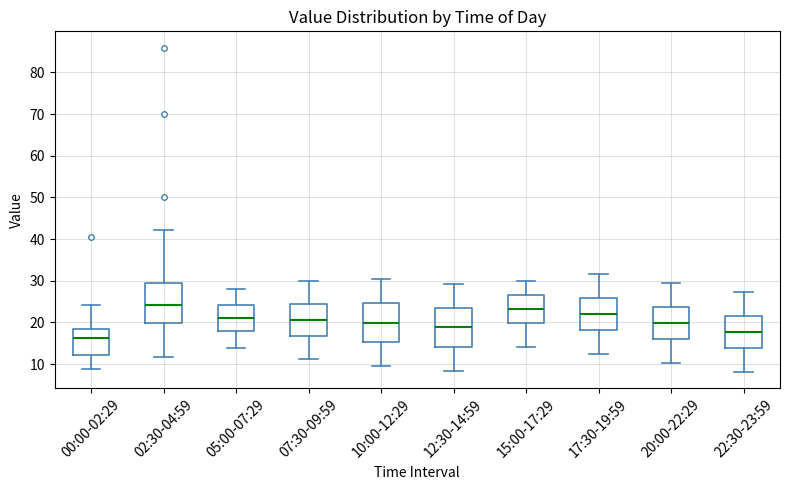

Which box's median line is the lowest?

00:00-02:29